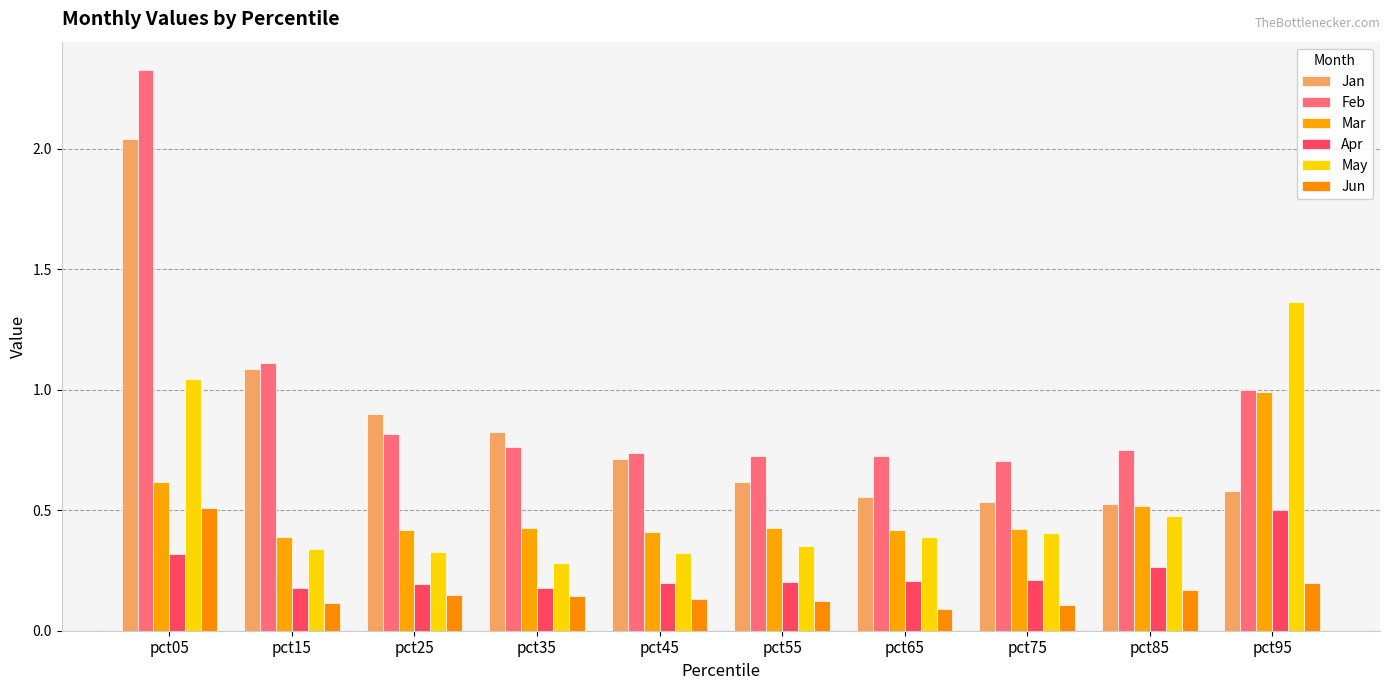

How many bars are there in total?

60